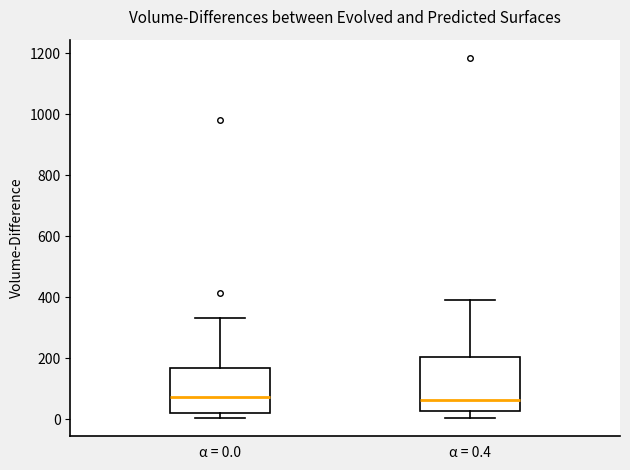

Reading left to right, transcribe this box plot: for each box, give where its median line is, the range the box spans, and where its two whiskers end, as read against the y-axis. The values are not printed on the chart, so give them approximately, as read against the axis.

α = 0.0: median 80, box 20 to 160, whiskers 0 to 340
α = 0.4: median 60, box 20 to 200, whiskers 0 to 400